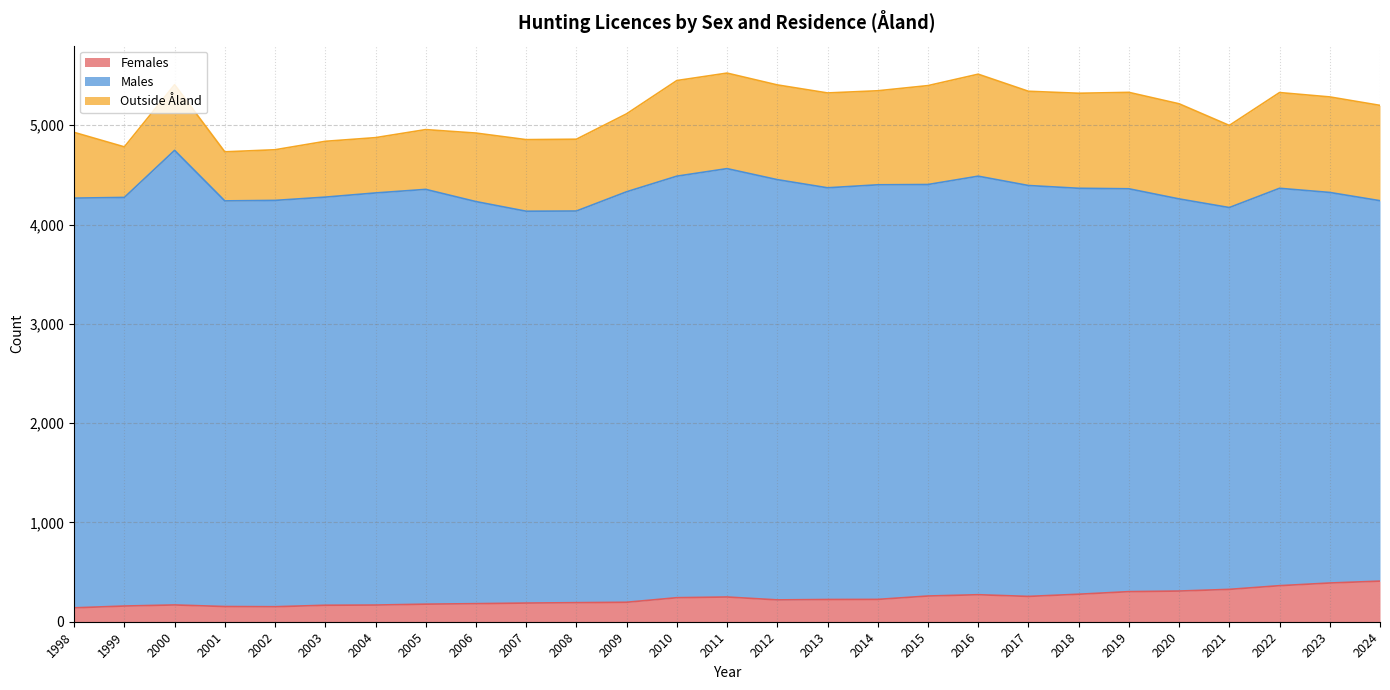

Which category has the lowest value in the Males series?

2024